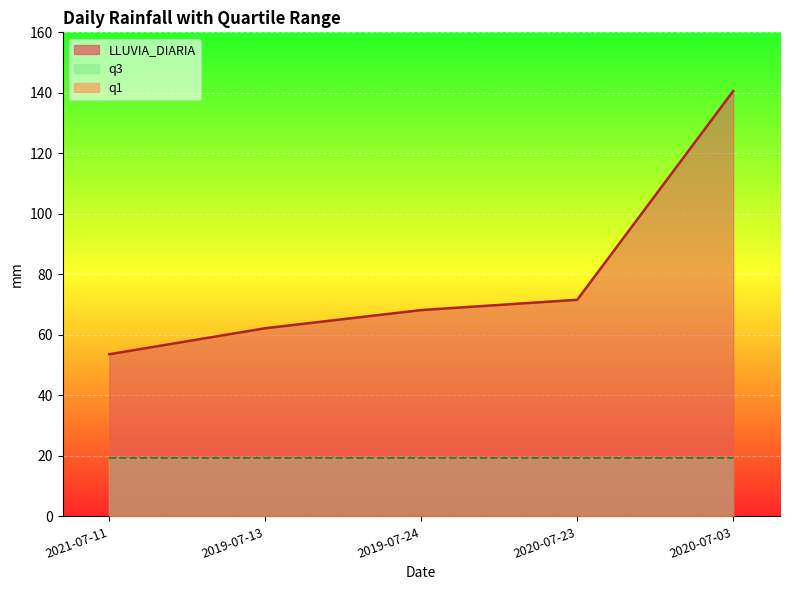

At which label does q3 reach its minimum?

2021-07-11